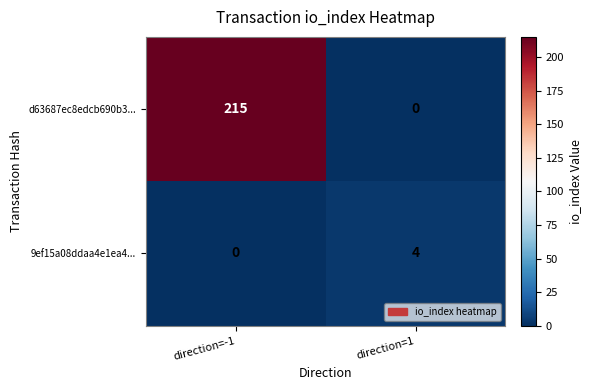

What is the spread (max minus min) of values at direction=1?

4